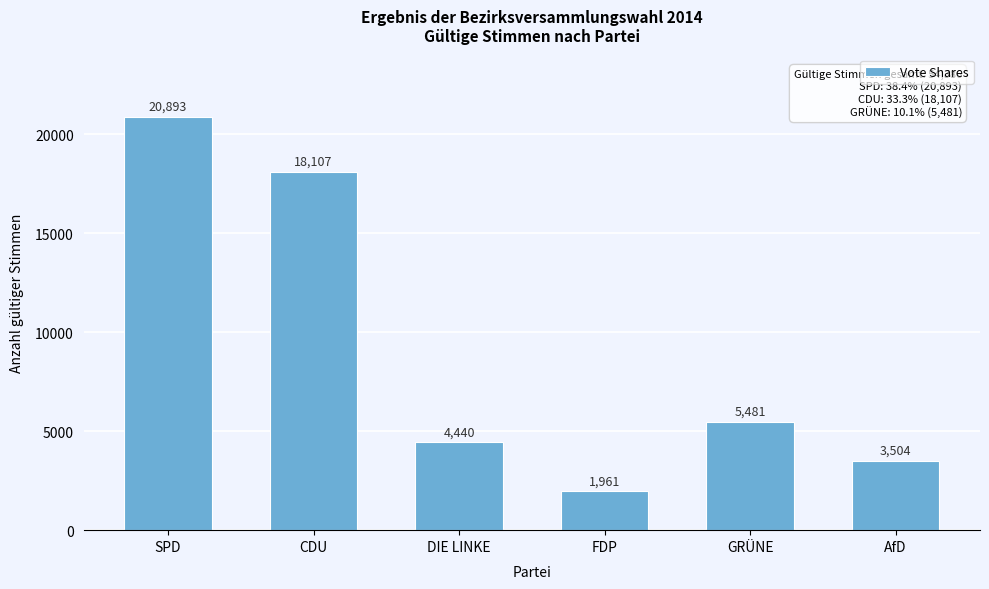

Reading right to left, list all the values displayed in this chart.

AfD=3504	GRÜNE=5481	FDP=1961	DIE LINKE=4440	CDU=18107	SPD=20893